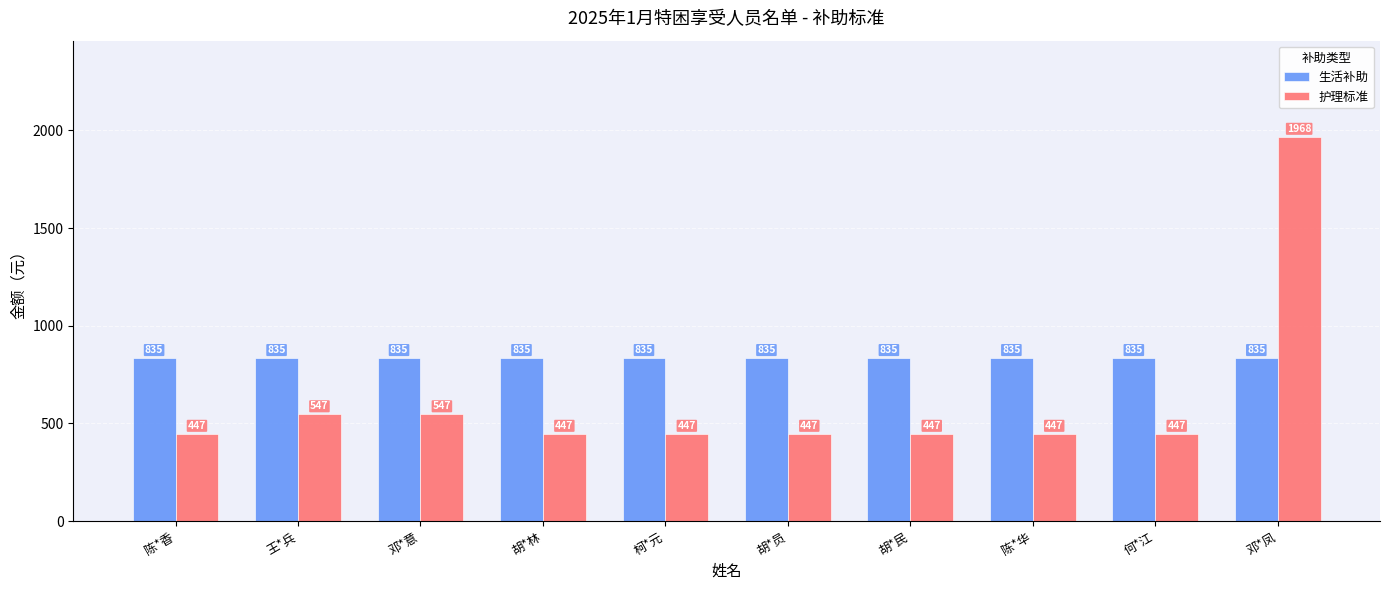

What is the maximum value for 生活补助?

835